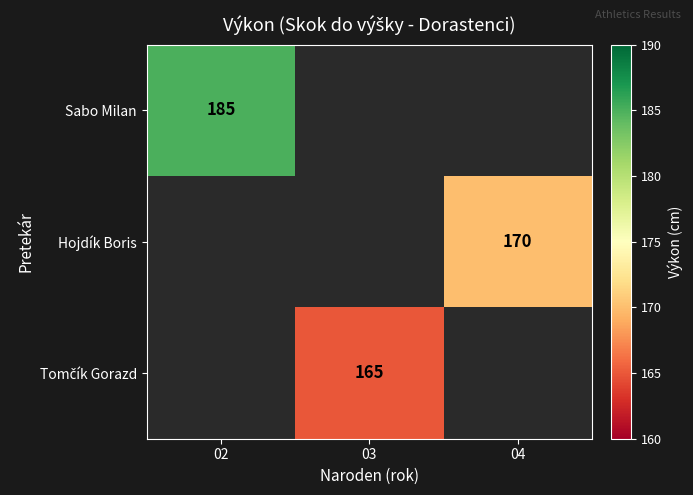

The value of Hojdík Boris at 04 is 58. True or false?

False